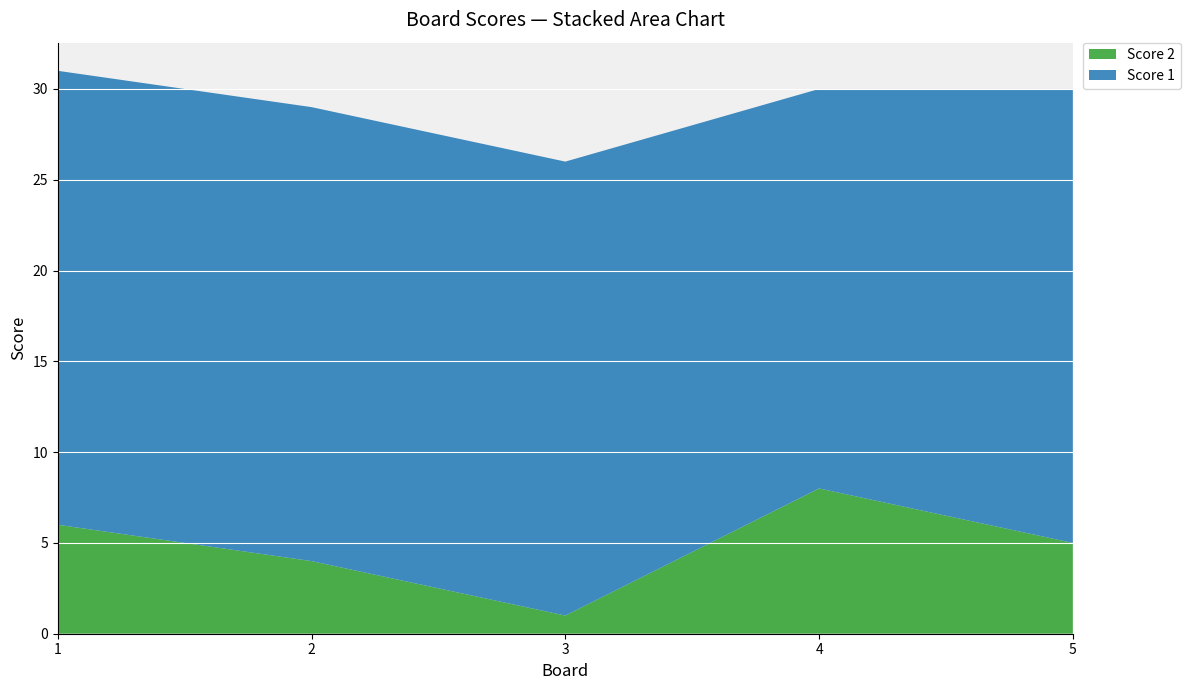

Reading left to right, what are all the values shown in this chart?

Score 2: 1=6	2=4	3=1	4=8	5=5
Score 1: 1=25	2=25	3=25	4=22	5=25